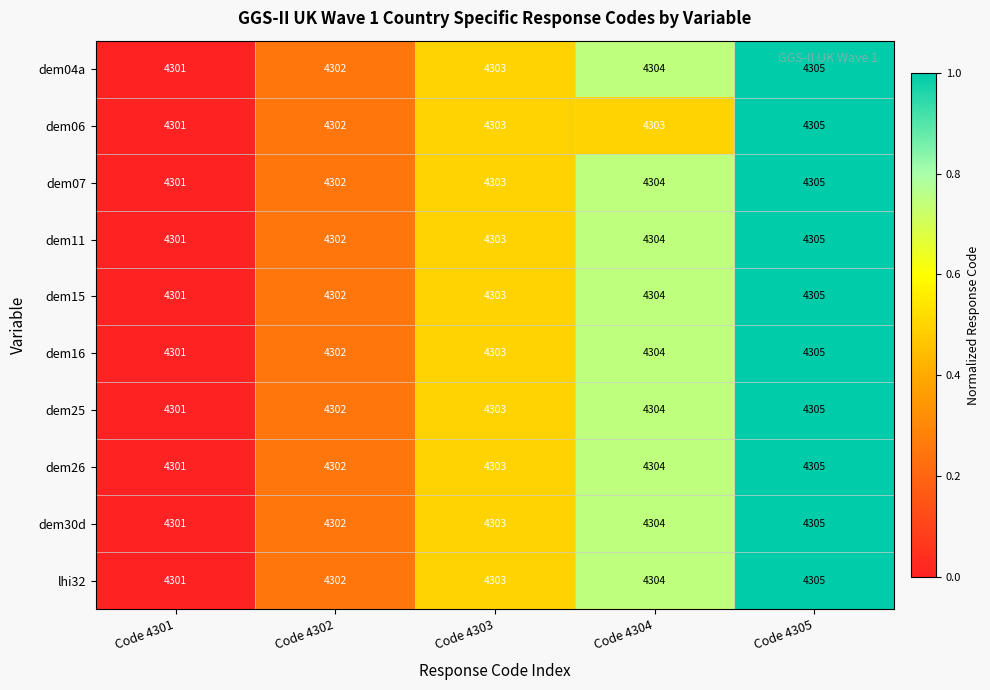

The dem30d series shows 4305 at Code 4305. True or false?

True